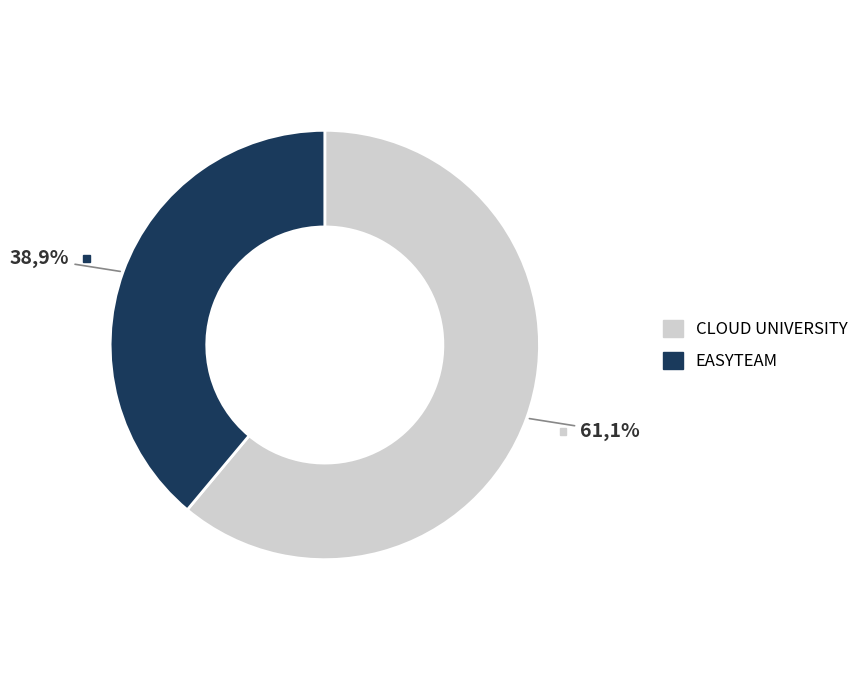

To the nearest percent, what is the difference between the largest and smallest slice percentages?

22%